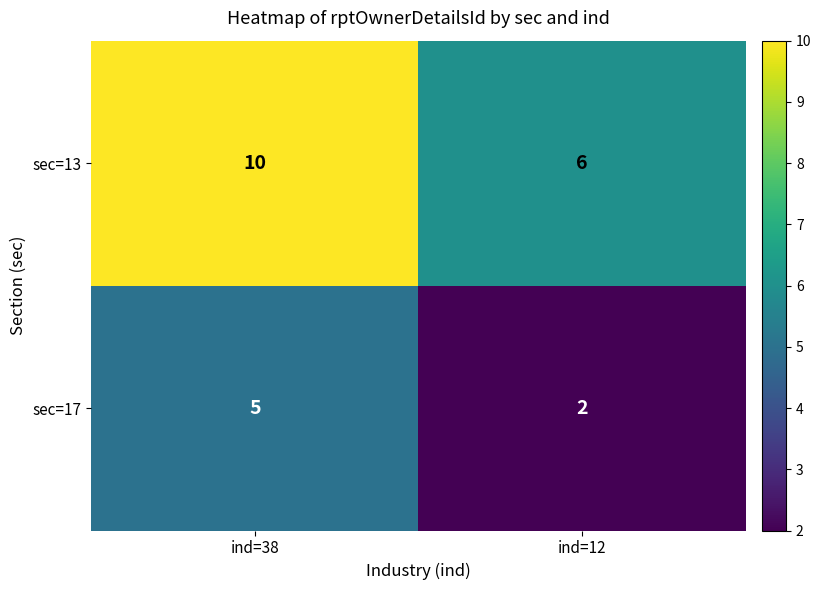

Which series has the largest total across all categories?

sec=13